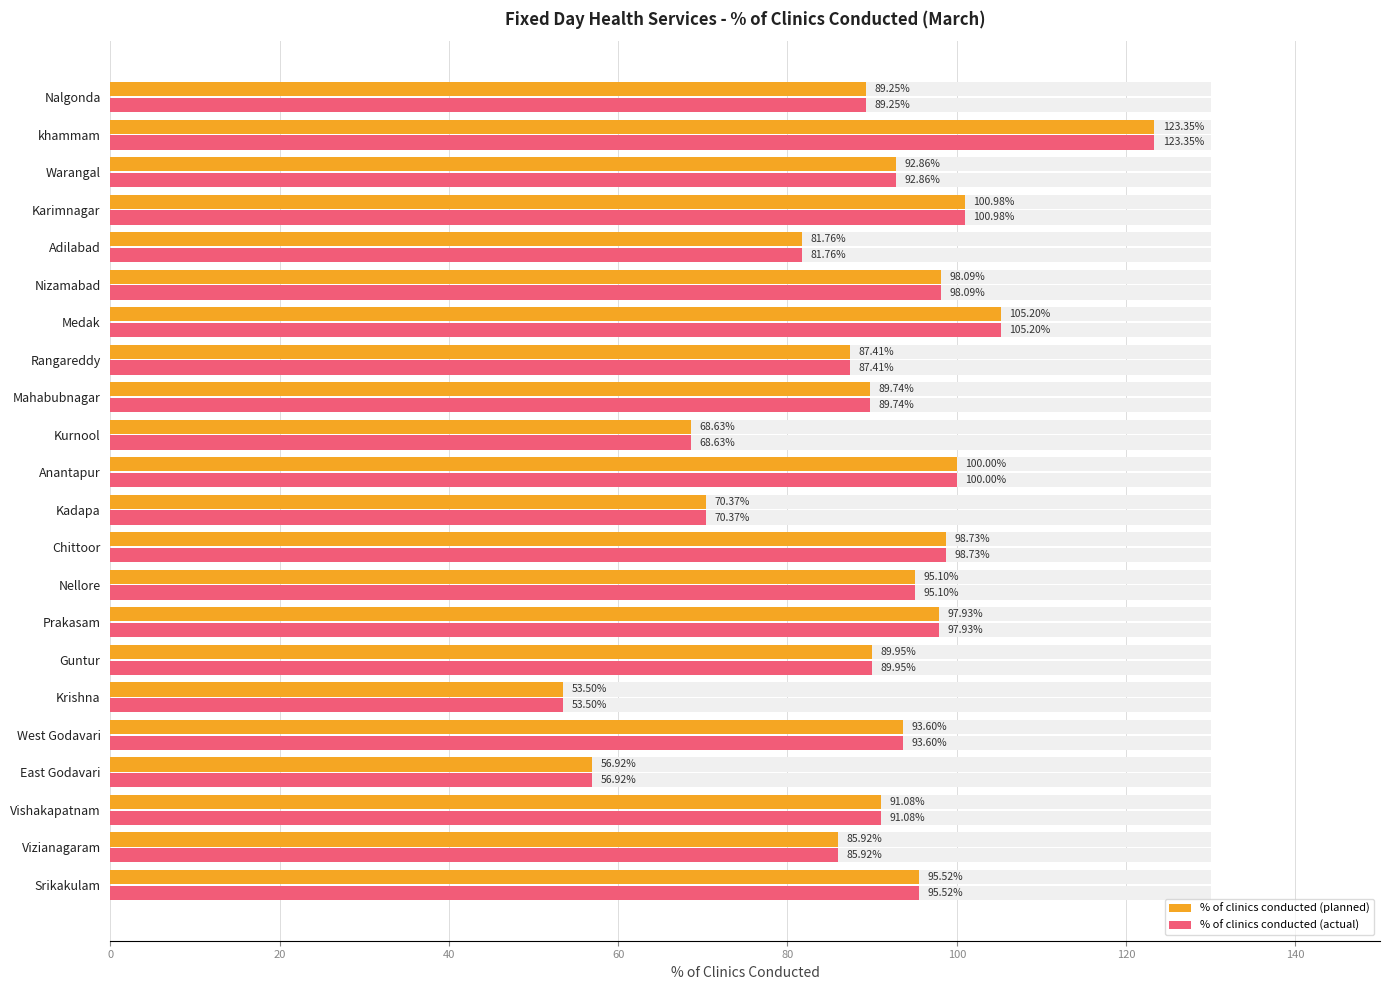

What is the highest value of the % of clinics conducted (planned) series?

123.3